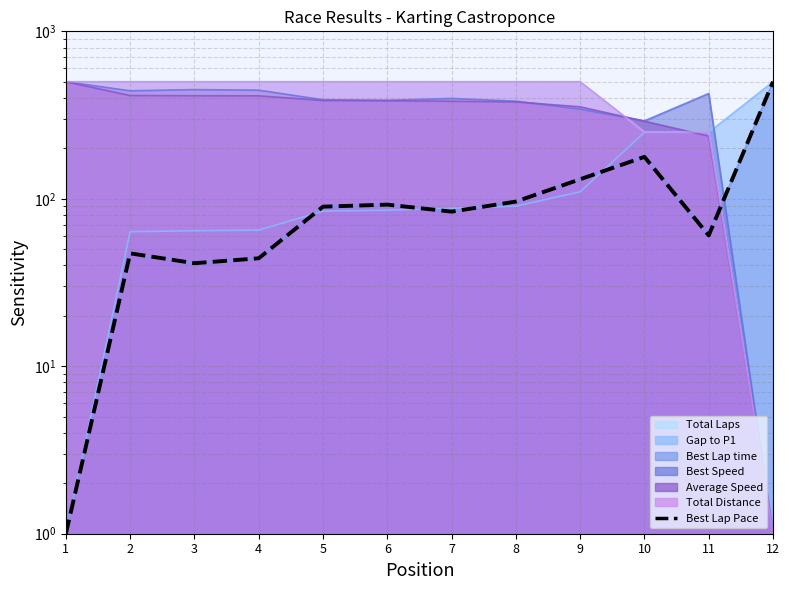

What is the average value?

113.8